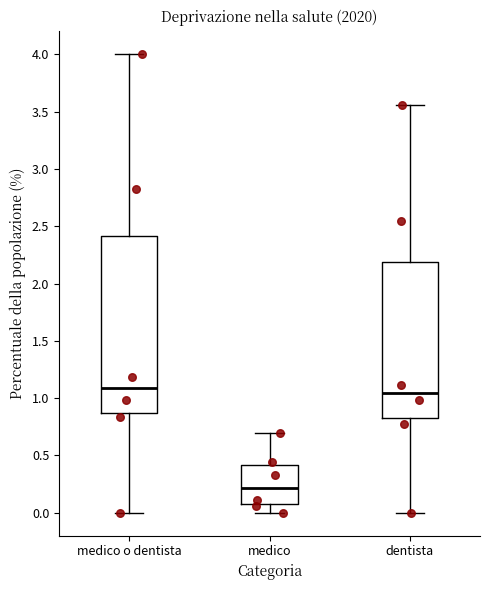

Where is the lower edge of the box for medico o dentista on the y-axis? The values are not printed on the chart, so give them approximately, as read against the axis.

0.85